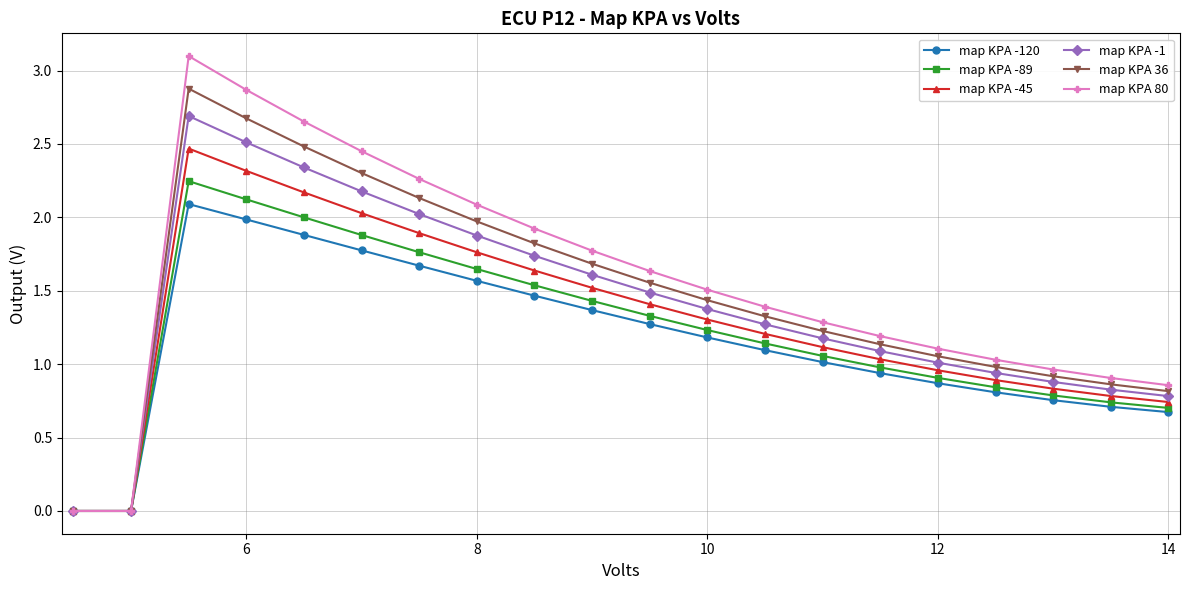

List the series in order of their peak value, highest first.

map KPA 80, map KPA 36, map KPA -1, map KPA -45, map KPA -89, map KPA -120